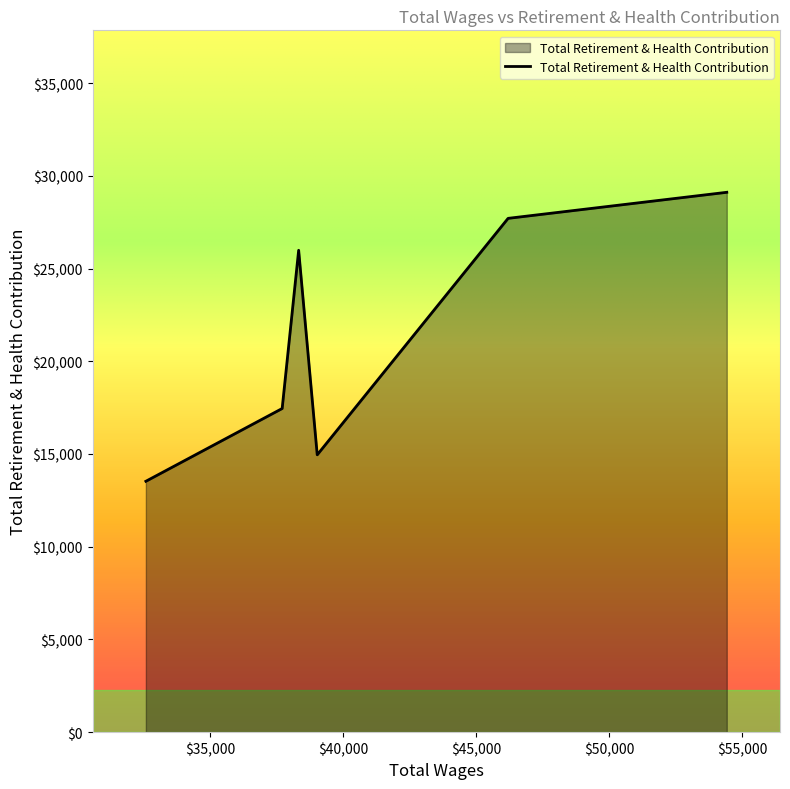

What is the smallest value displayed?

13529